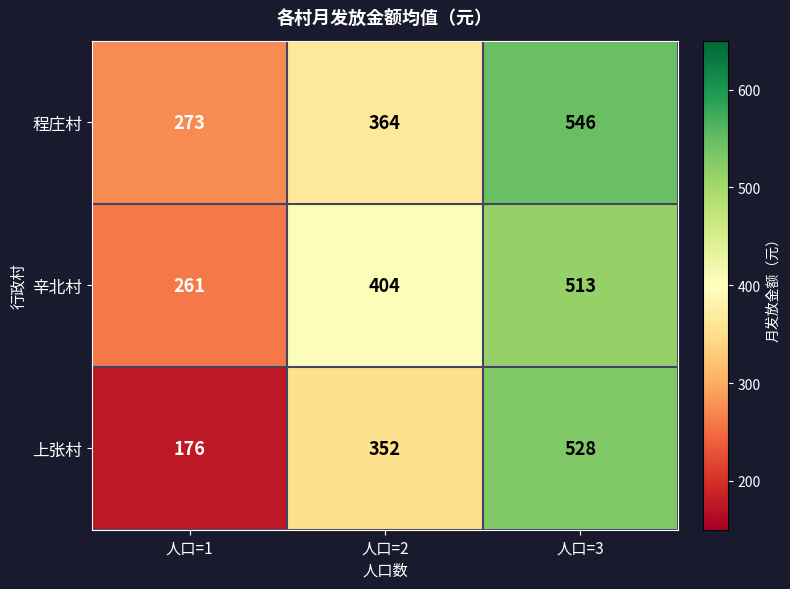

What is the average value of the 程庄村 series?

394